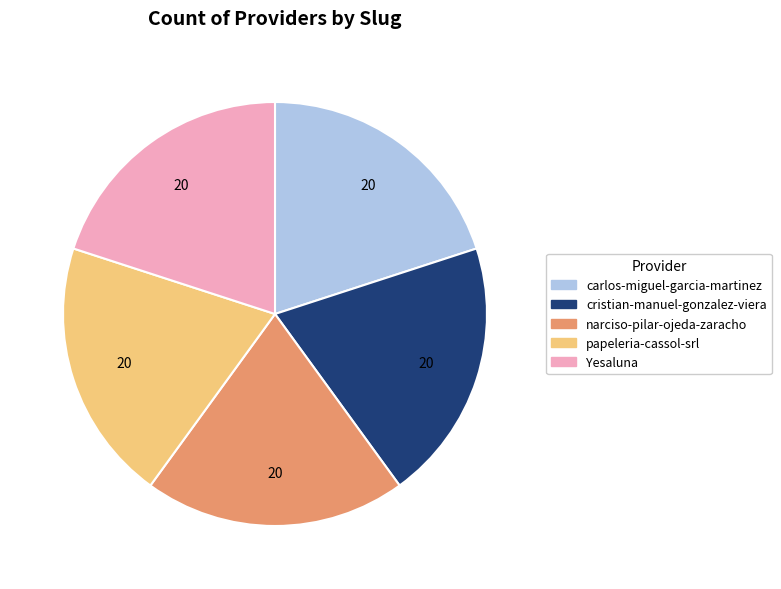

True or false: narciso-pilar-ojeda-zaracho accounts for 20% of the total.

True